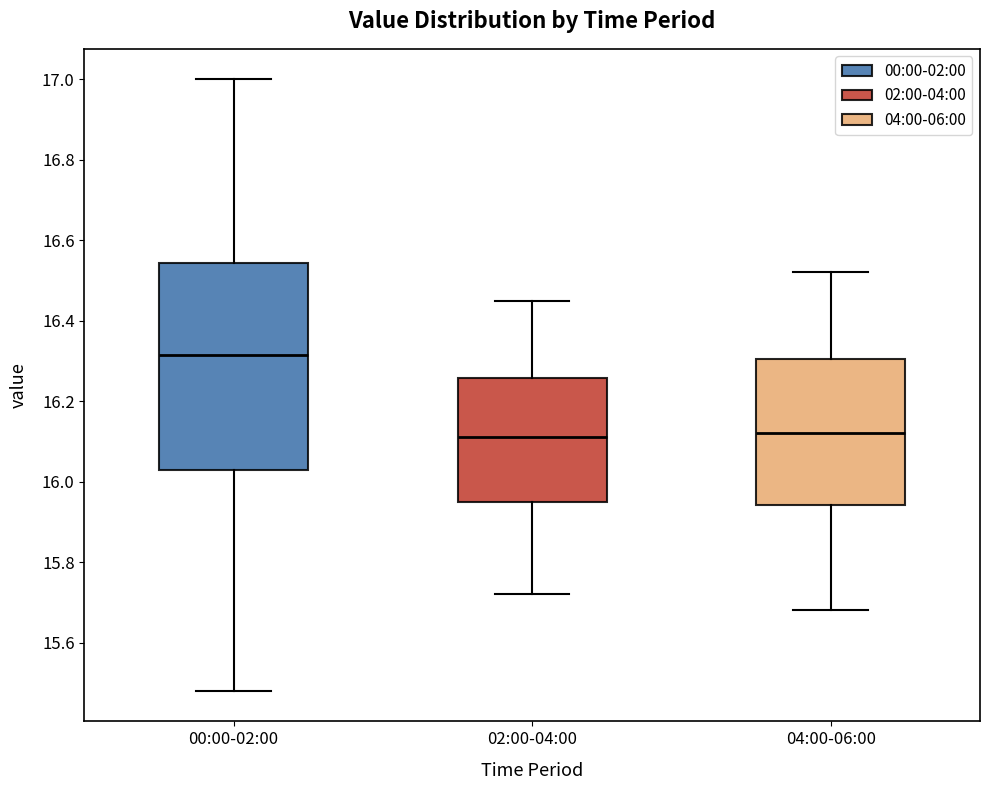

Which box is the tallest, from its lower edge to its upper edge?

00:00-02:00